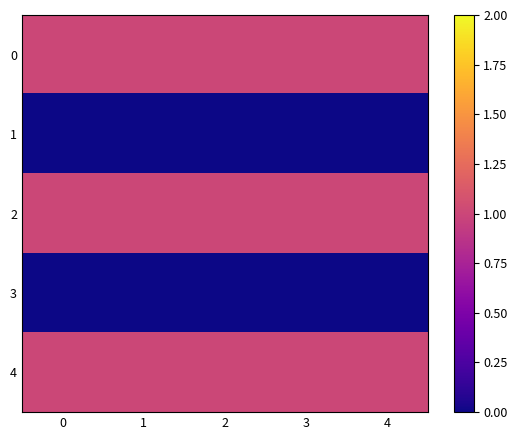

Reading right to left, extract all data points from this chart.

0: 4=1	3=1	2=1	1=1	0=1
1: 4=0	3=0	2=0	1=0	0=0
2: 4=1	3=1	2=1	1=1	0=1
3: 4=0	3=0	2=0	1=0	0=0
4: 4=1	3=1	2=1	1=1	0=1